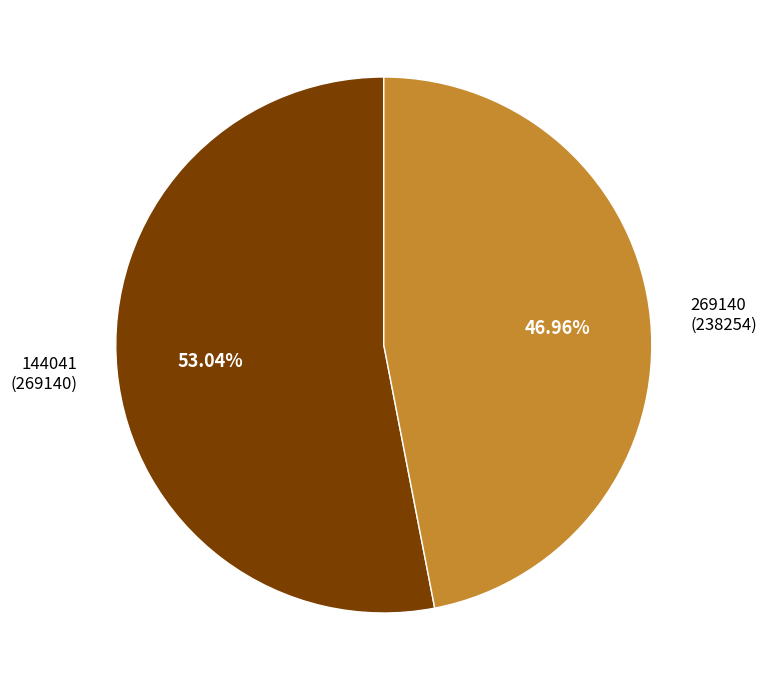

Which has a higher value, 144041 or 269140?

144041